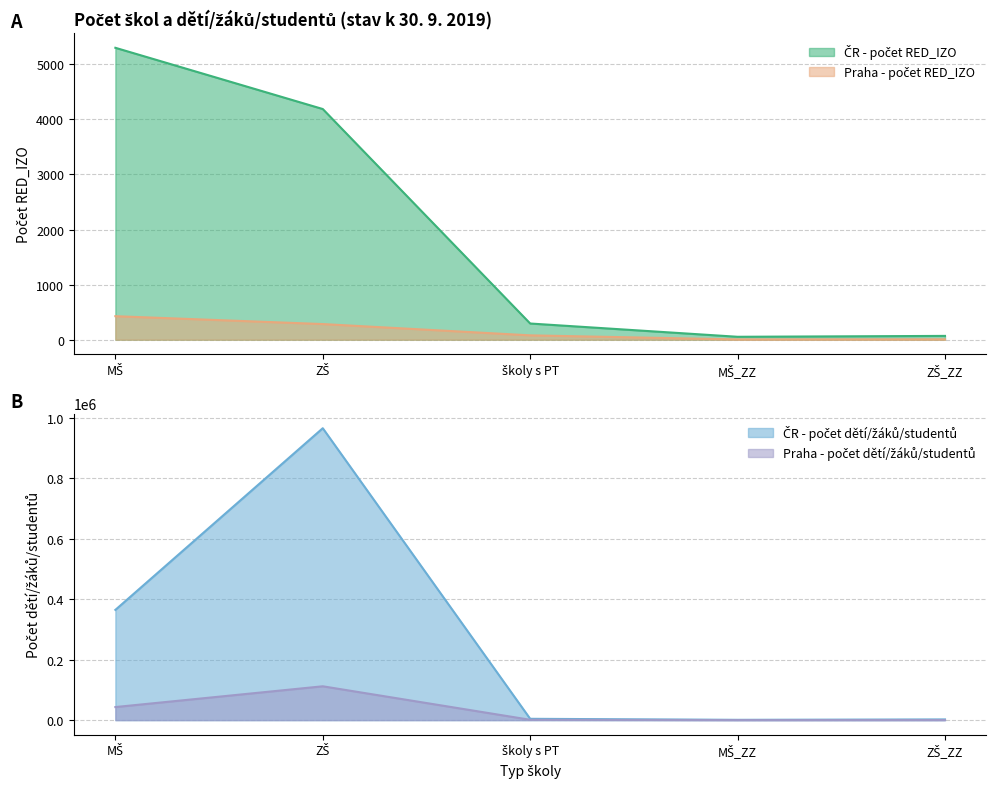

What are all the series names shown in the legend?

ČR - počet RED_IZO, ČR - počet dětí/žáků/studentů, Praha - počet RED_IZO, Praha - počet dětí/žáků/studentů